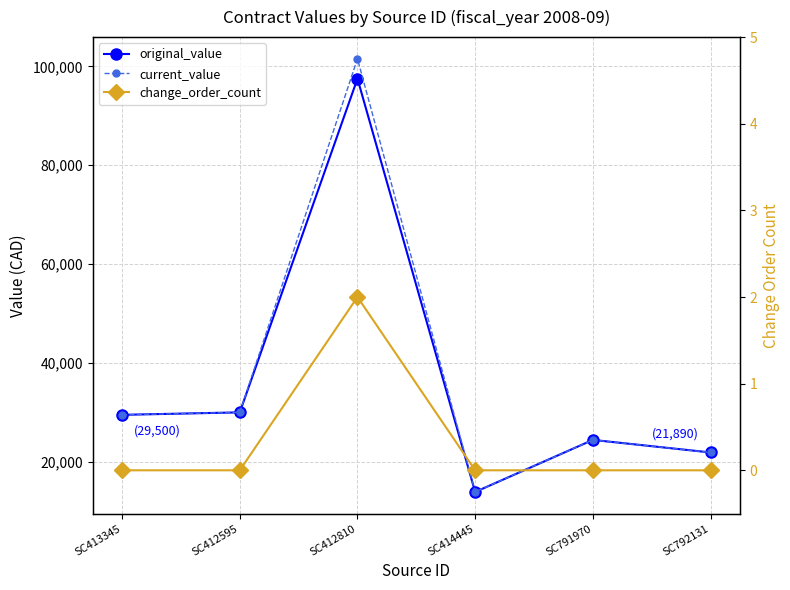

How many lines are shown in the chart?

3